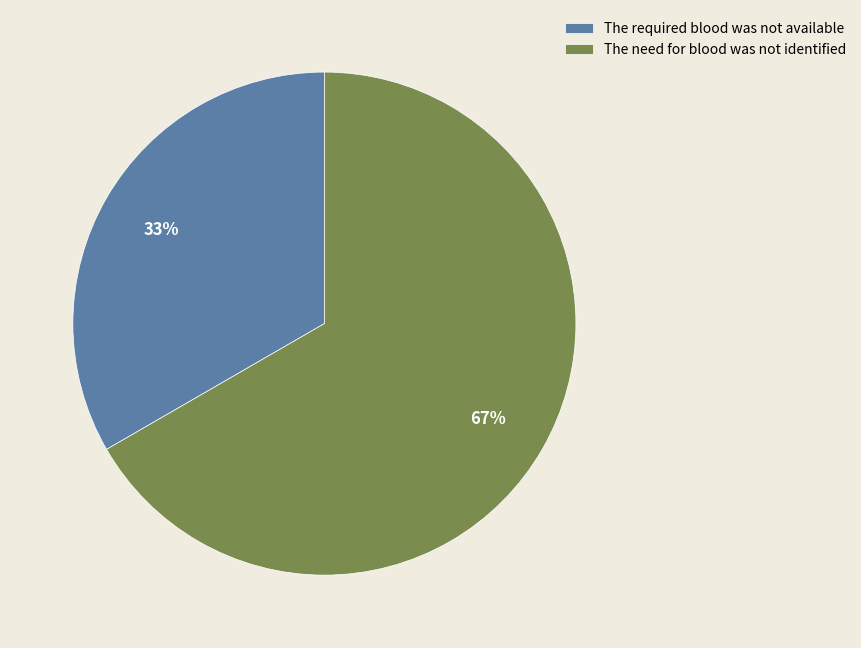

Is The need for blood was not identified the majority of the pie?

Yes